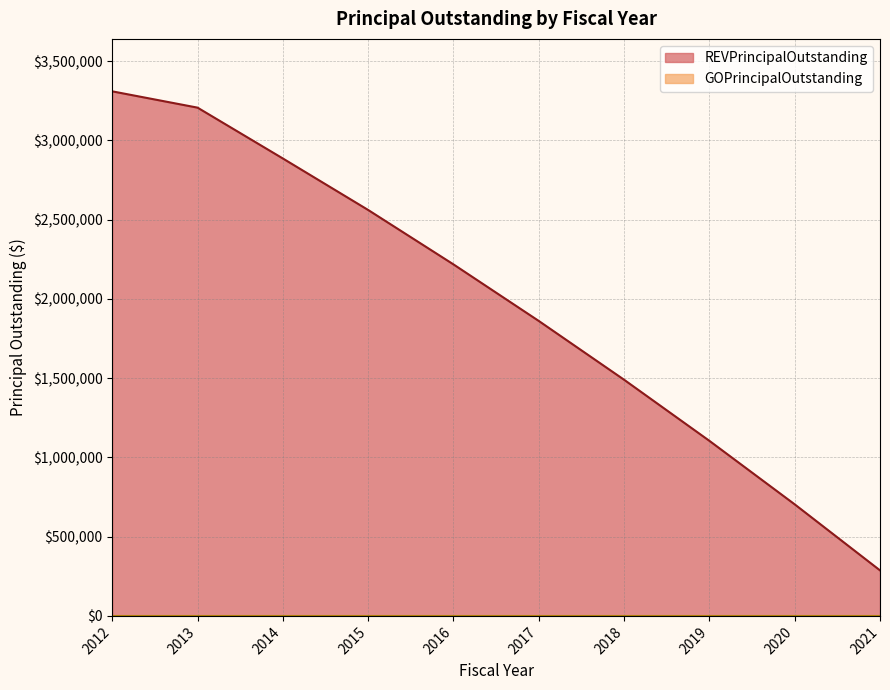

What is the maximum value shown in the chart?

3310000.0